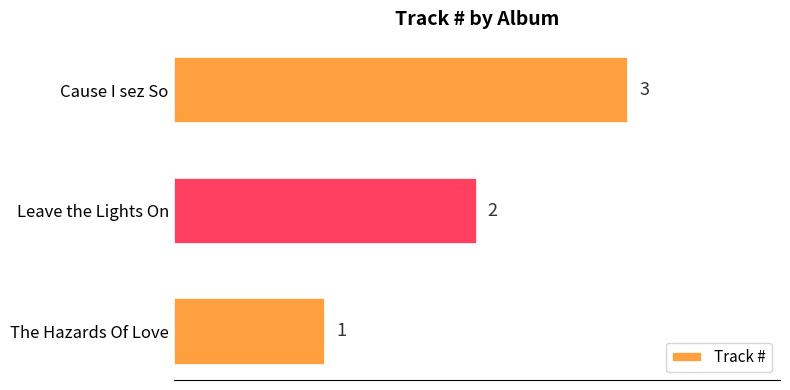

Is it true that the value at Leave the Lights On is 2?

True